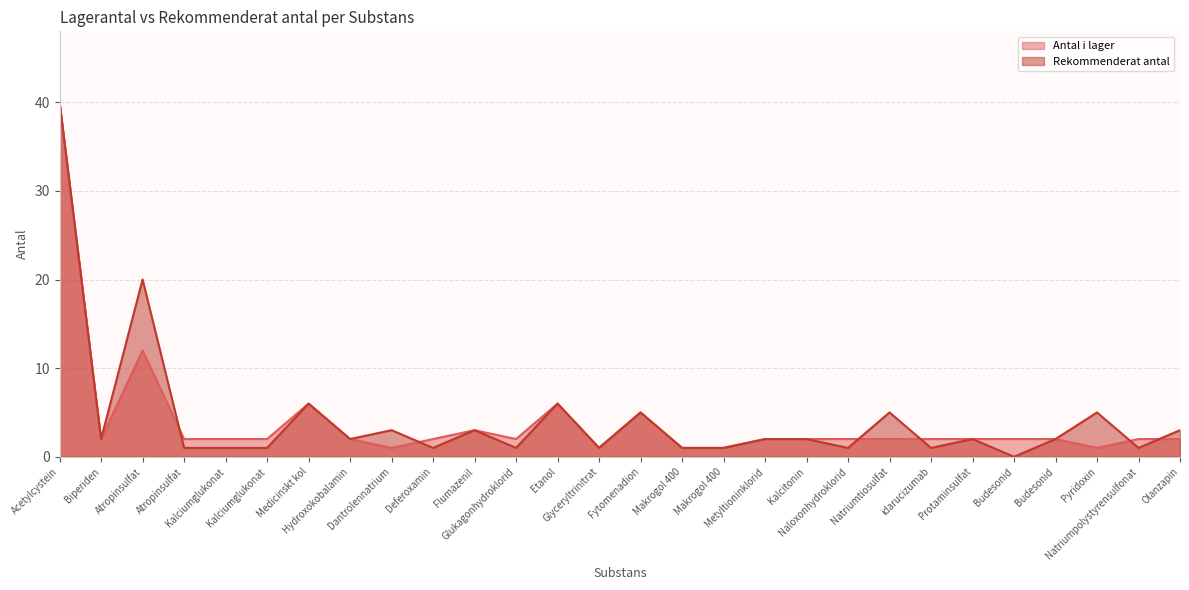

Does the chart display data point markers on the line(s)?

No